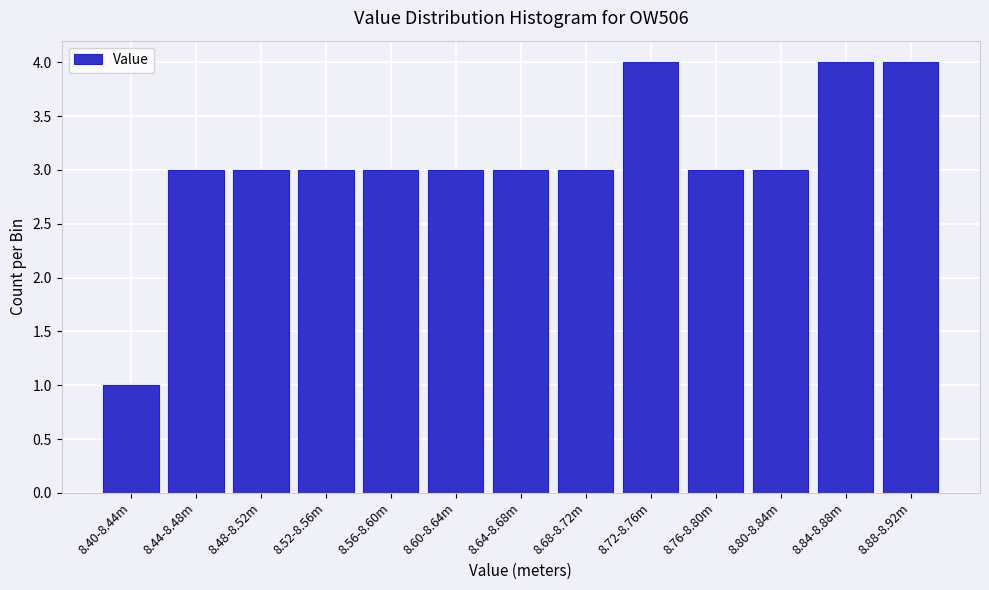

Reading left to right, list all the values displayed in this chart.

8.40-8.44m=1	8.44-8.48m=3	8.48-8.52m=3	8.52-8.56m=3	8.56-8.60m=3	8.60-8.64m=3	8.64-8.68m=3	8.68-8.72m=3	8.72-8.76m=4	8.76-8.80m=3	8.80-8.84m=3	8.84-8.88m=4	8.88-8.92m=4